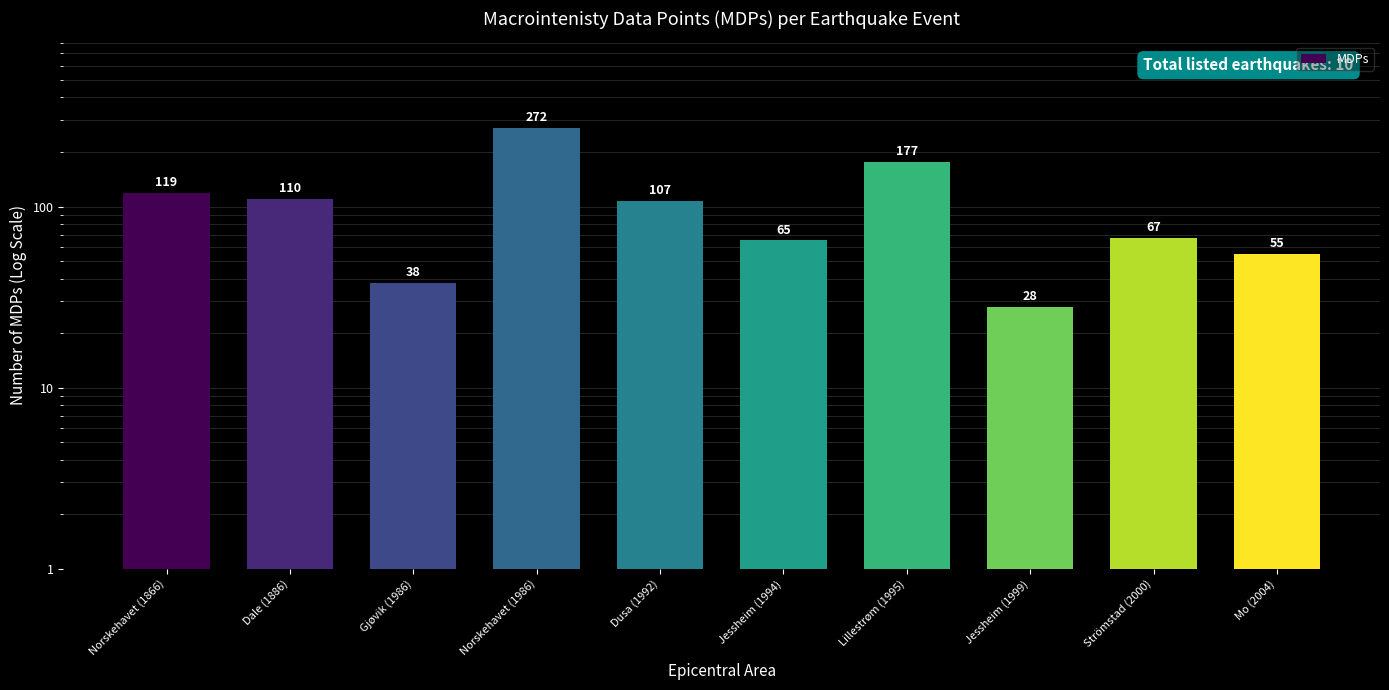

What is the value of the 9th bar from the left?

67